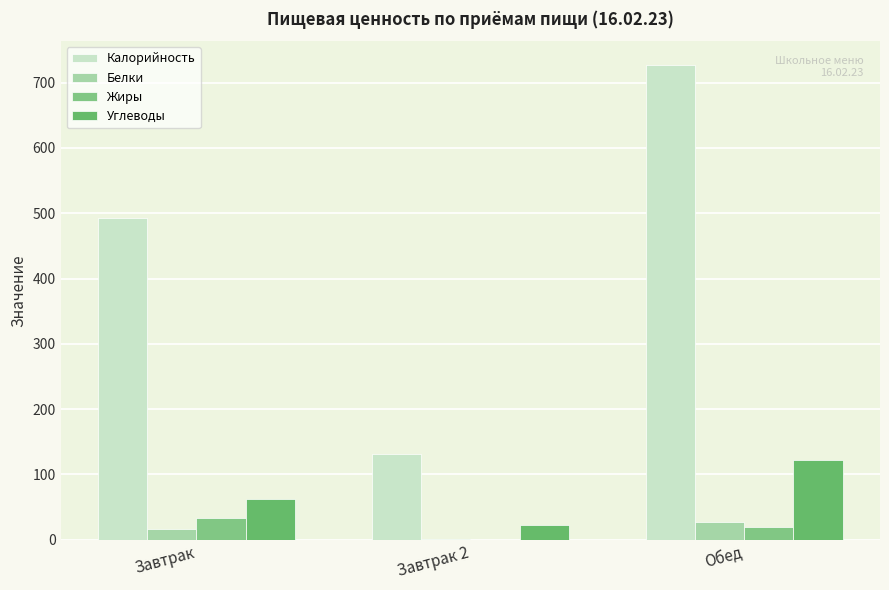

Reading right to left, list all the values displayed in this chart.

Калорийность: 727.0	131.0	492.0
Белки: 27.9	1.0	17.0
Жиры: 19.4	0.0	34.0
Углеводы: 121.4	23.0	62.0